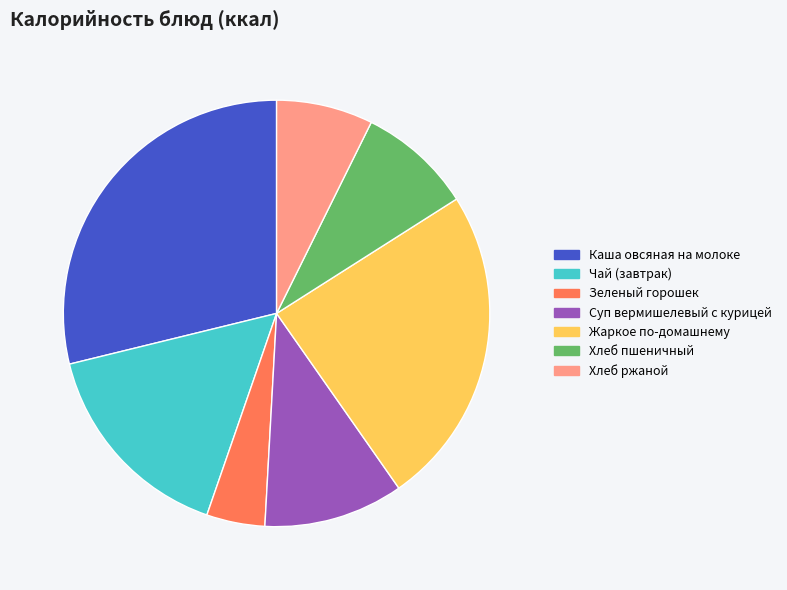

Combined, do Суп вермишелевый с курицей and Хлеб пшеничный account for over 50%?

No